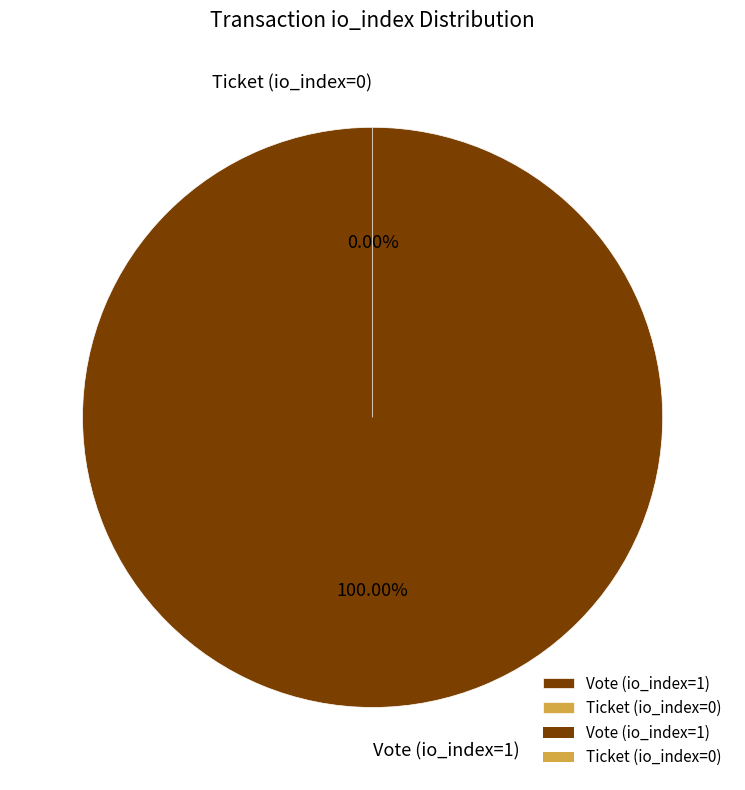

Does Vote (io_index=1) account for over 50% of the chart?

Yes